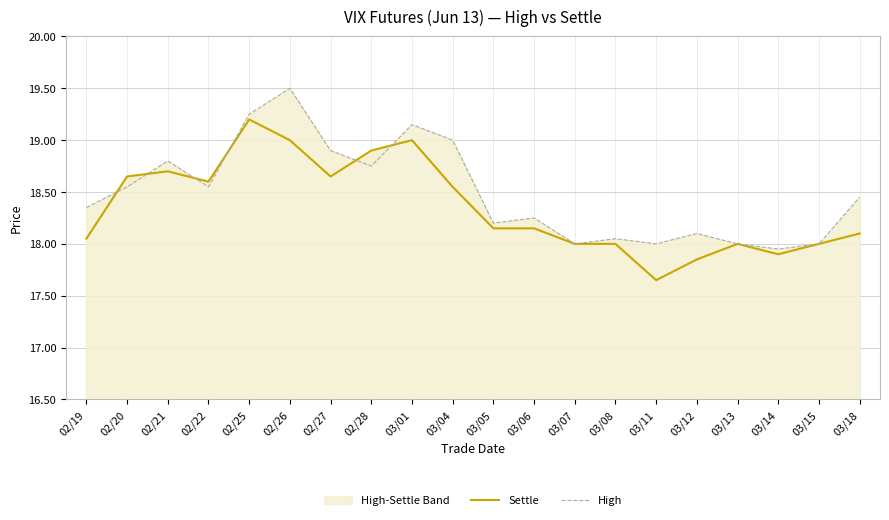

Rank the series by their average value, from highest to lowest.

High, Settle